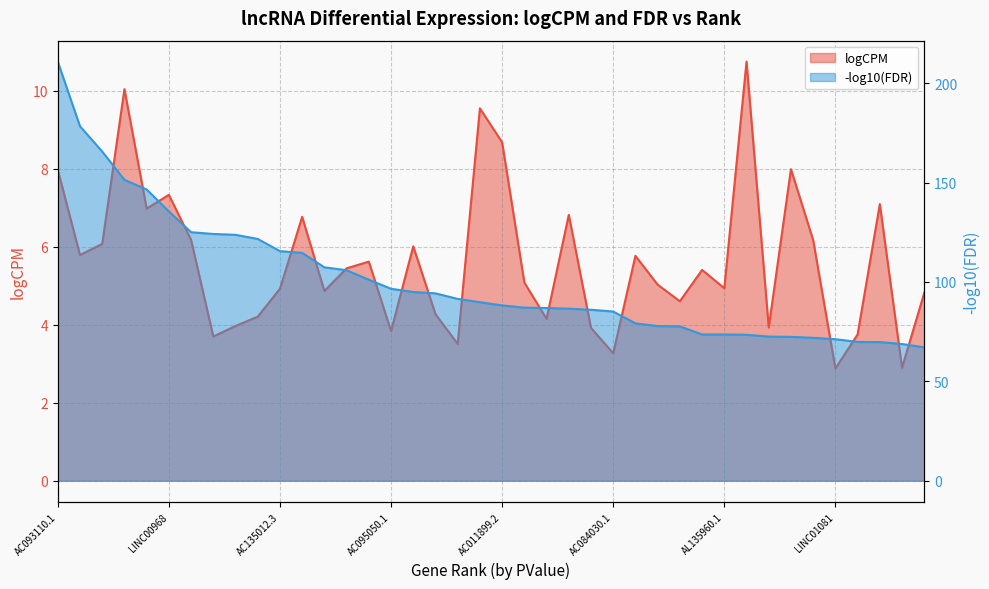

How many interior local valleys (lower than both neighbors) does the data have?

13